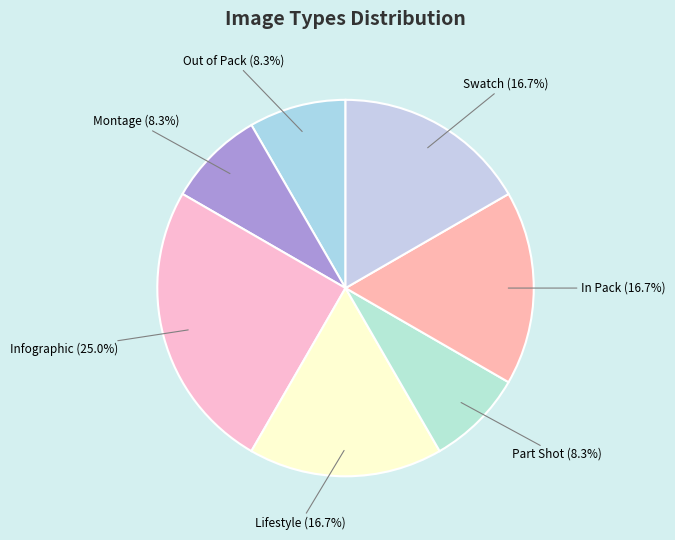

Which has a higher value, Lifestyle or Part Shot?

Lifestyle